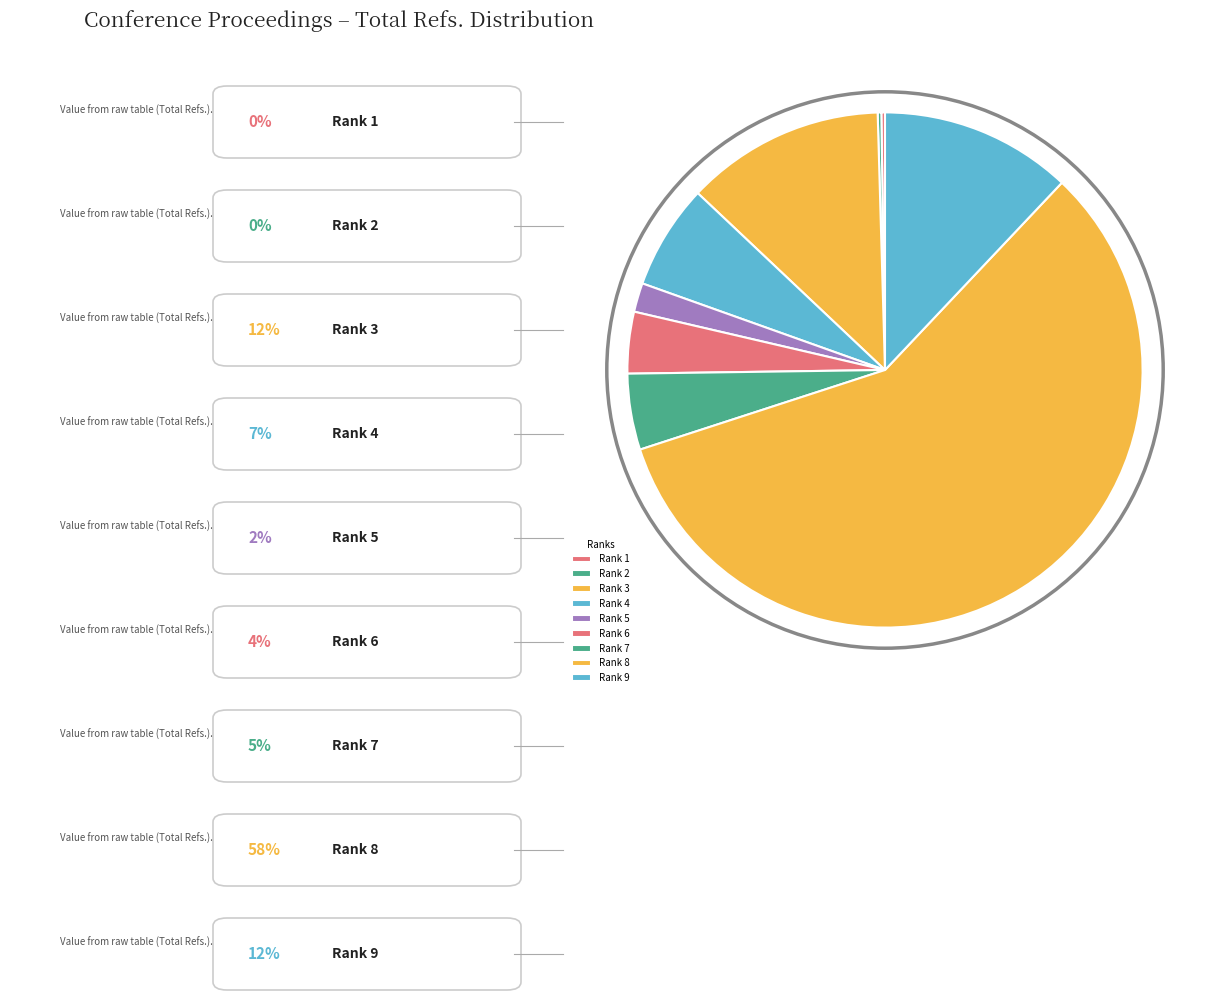

To the nearest percent, what is the difference between the Rank 9 and Rank 4 slice percentages?

5%